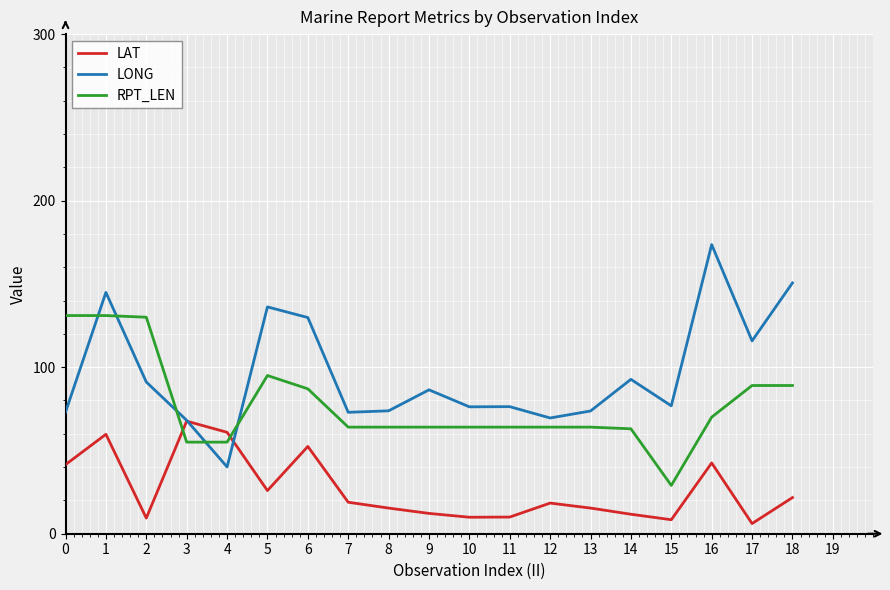

How many lines are shown in the chart?

3